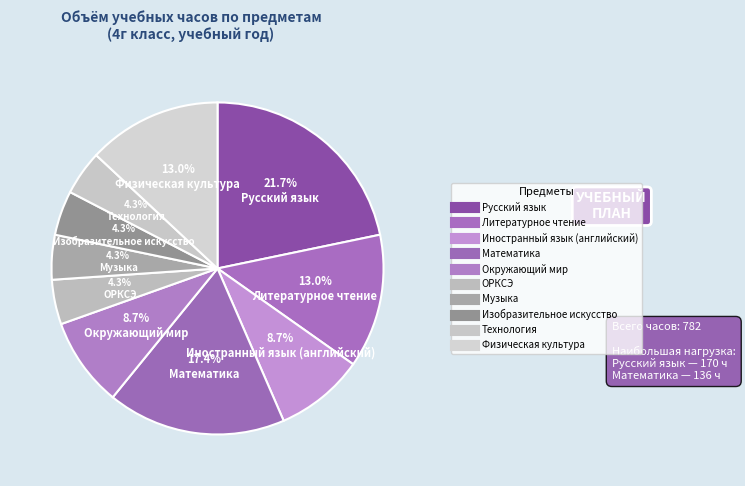

How many segments does this pie chart have?

10